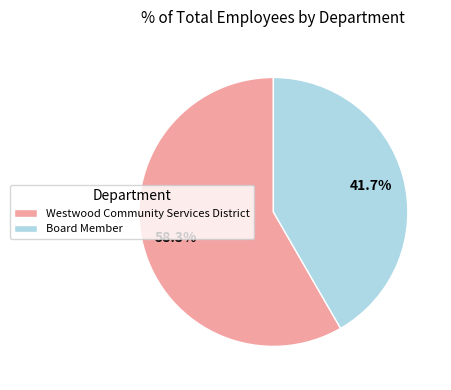

To the nearest percent, what is the combined percentage of Westwood Community Services District and Board Member?

100%